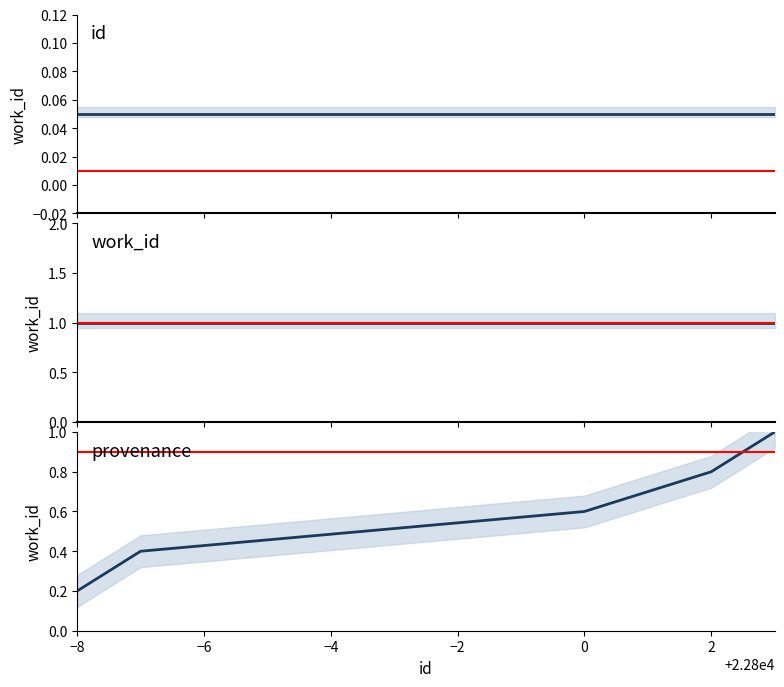

Reading right to left, what are all the values shown in this chart?

1.0	0.8	0.6	0.4	0.2